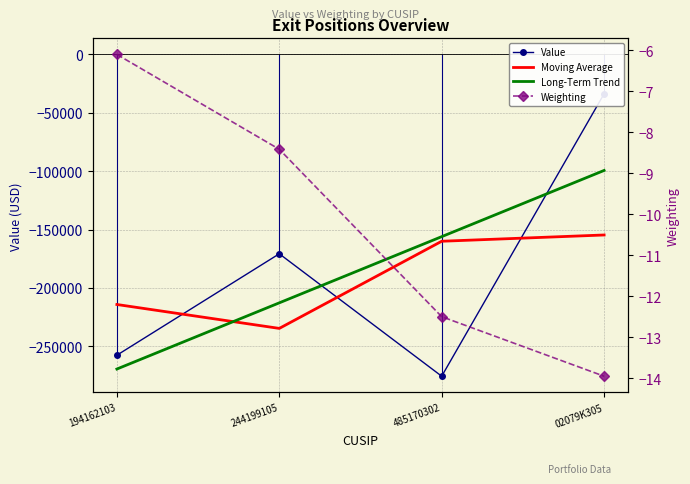

True or false: Weighting and Value cross at least once.

False